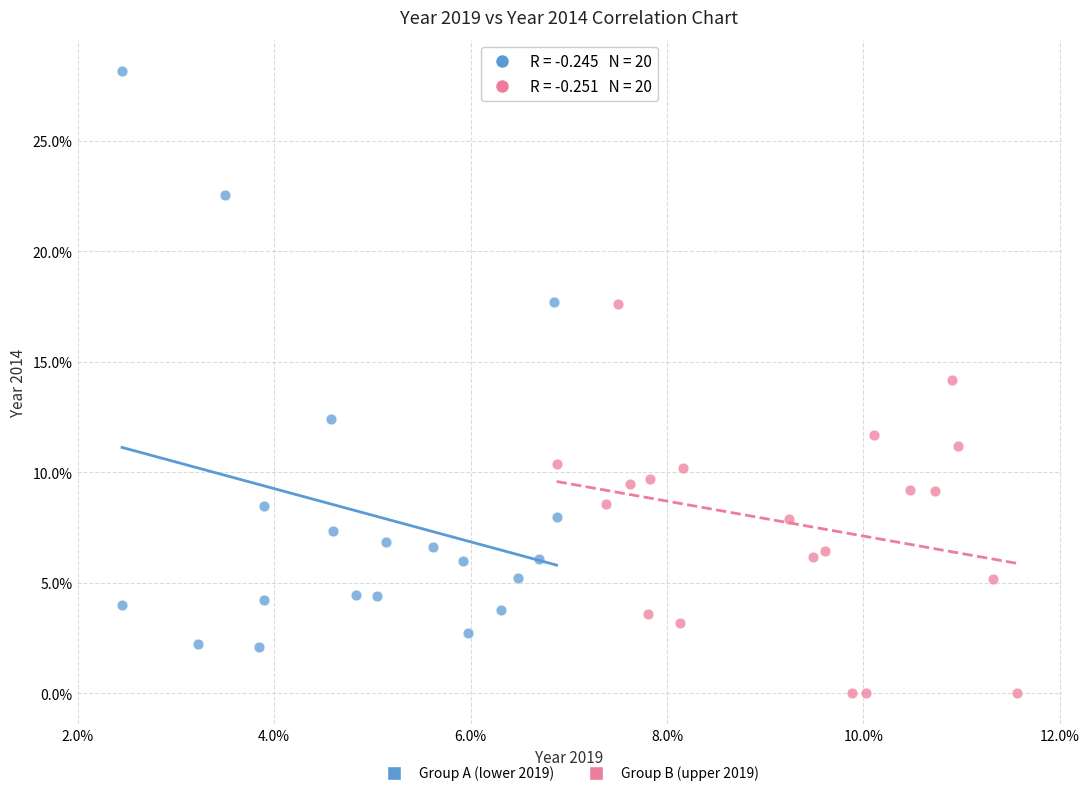

Which series reaches the minimum Y coordinate?

Group B (upper 2019)